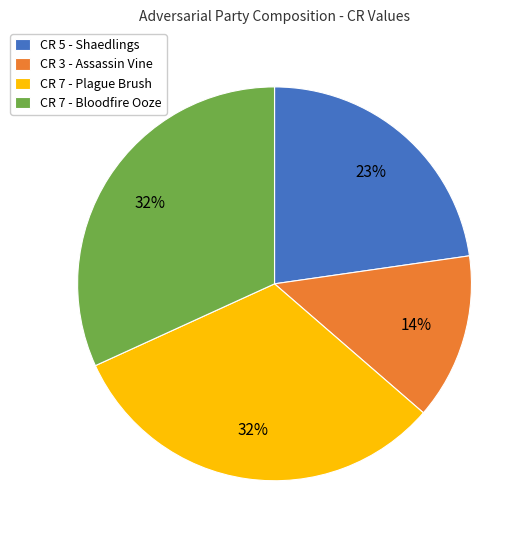

How many slices are in this pie chart?

4